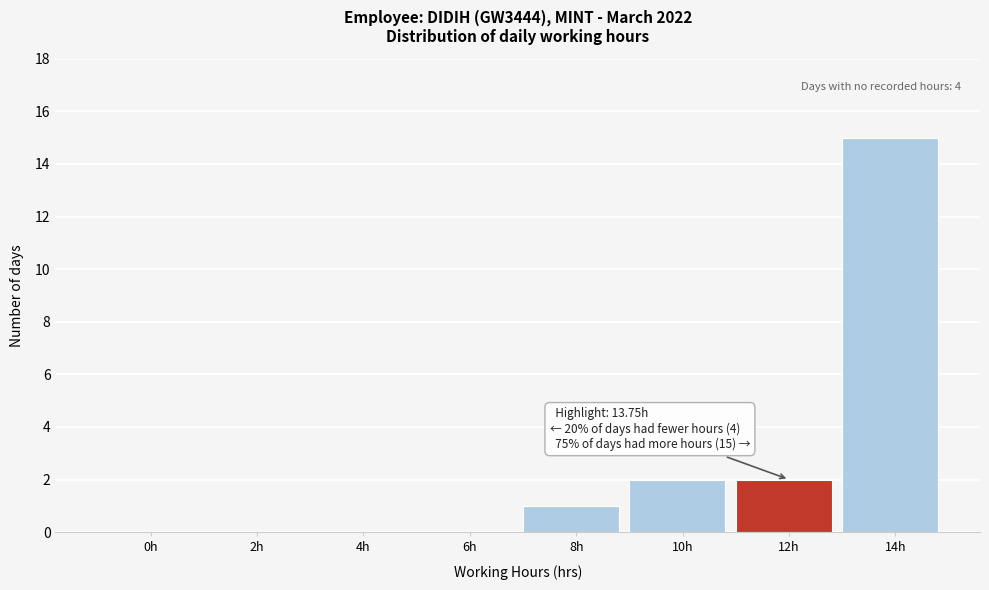

Reading left to right, extract all data points from this chart.

0h=0	2h=0	4h=0	6h=0	8h=1	10h=2	12h=2	14h=15